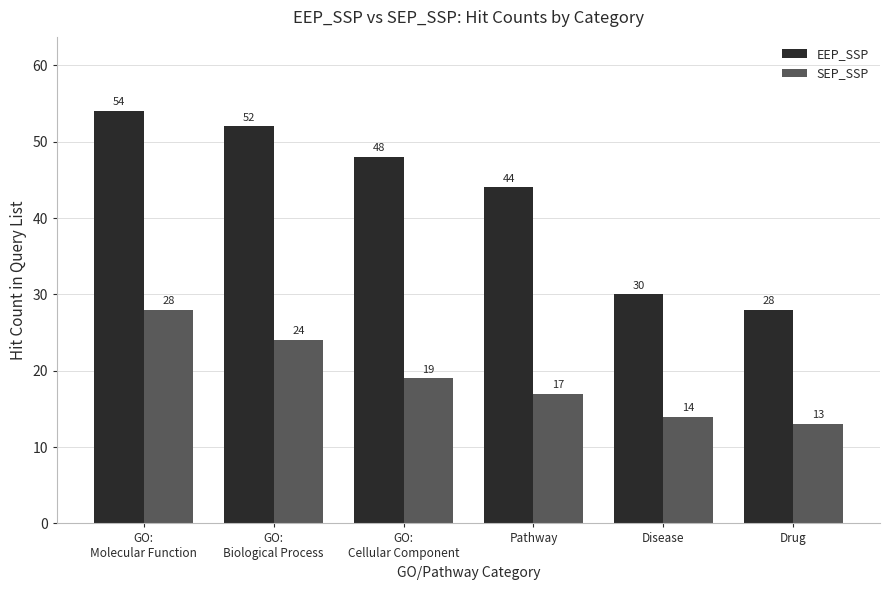

The value of EEP_SSP at GO:
Biological Process is 36. True or false?

False